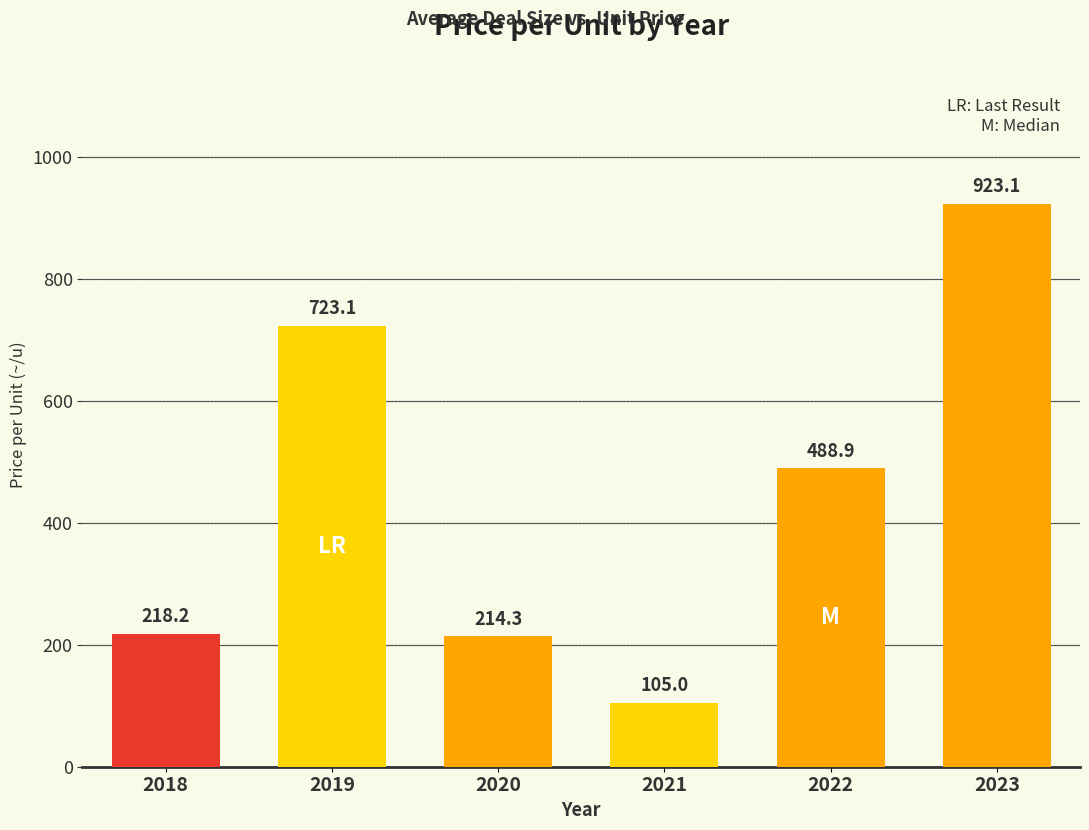

What is the average value?

445.4